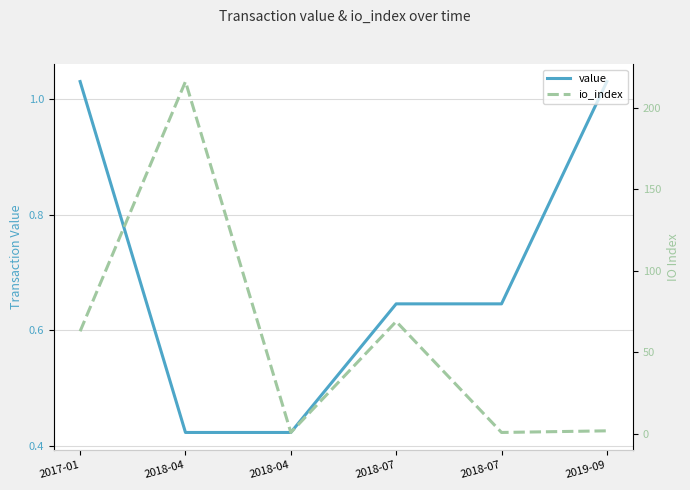

How many lines are shown in the chart?

2